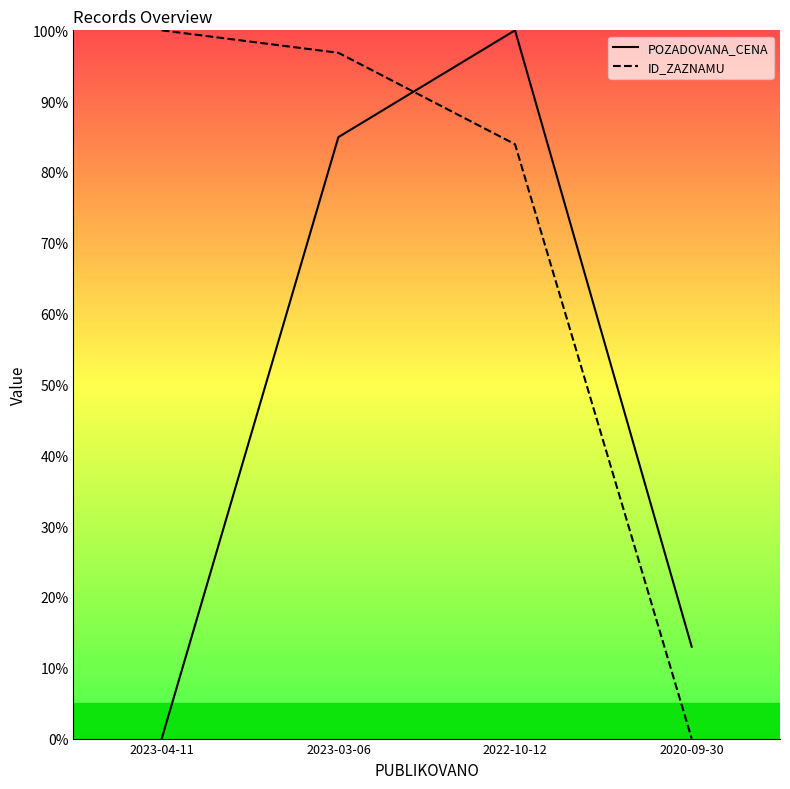

What is the average value of the ID_ZAZNAMU series?

70.2